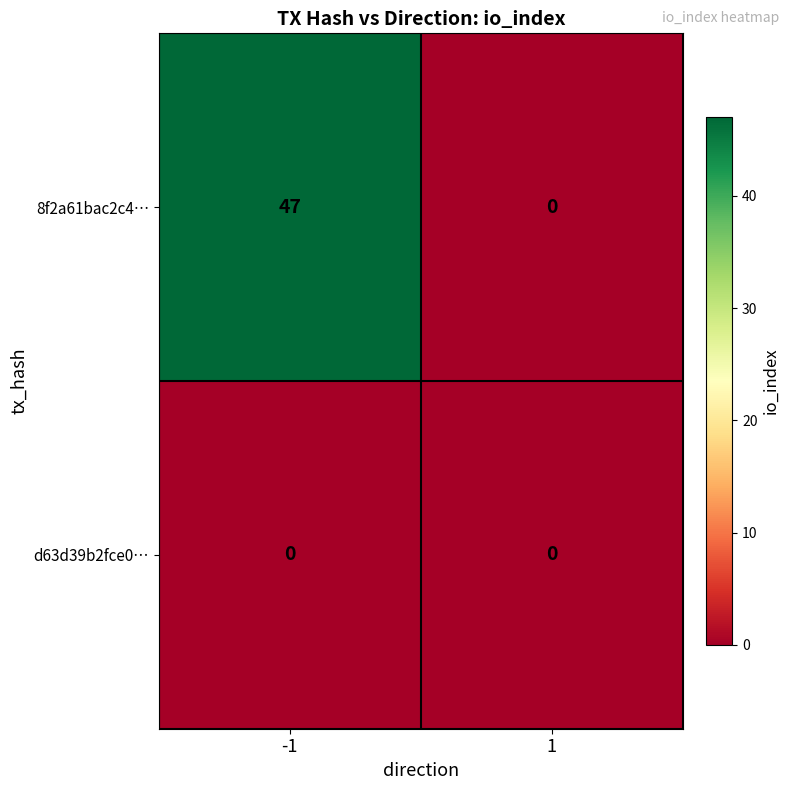

What is the spread (max minus min) of values at -1?

47